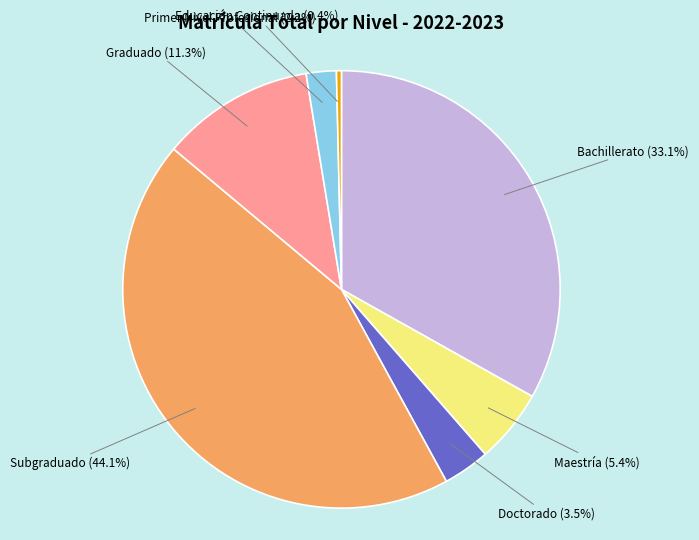

Which slice is the largest?

Subgraduado